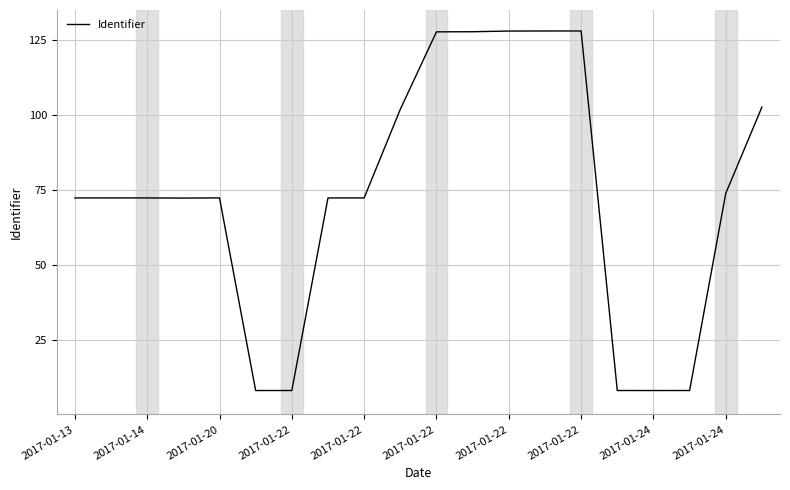

What is the difference between the maximum and minimum values?

120.0